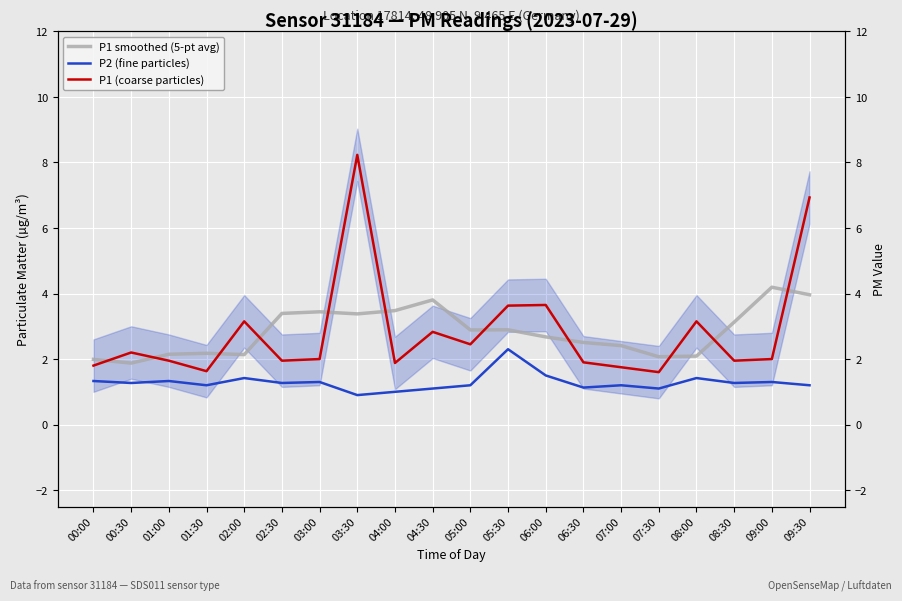

Reading left to right, list all the values displayed in this chart.

P1 smoothed (5-pt avg): 2.0	1.9	2.1	2.2	2.1	3.4	3.4	3.4	3.5	3.8	2.9	2.9	2.7	2.5	2.4	2.1	2.1	3.1	4.2	4.0
P2 (fine particles): 1.3	1.3	1.3	1.2	1.4	1.3	1.3	0.9	1.0	1.1	1.2	2.3	1.5	1.1	1.2	1.1	1.4	1.3	1.3	1.2
P1 (coarse particles): 1.8	2.2	1.9	1.6	3.1	1.9	2.0	8.2	1.9	2.8	2.5	3.6	3.6	1.9	1.8	1.6	3.1	1.9	2.0	6.9